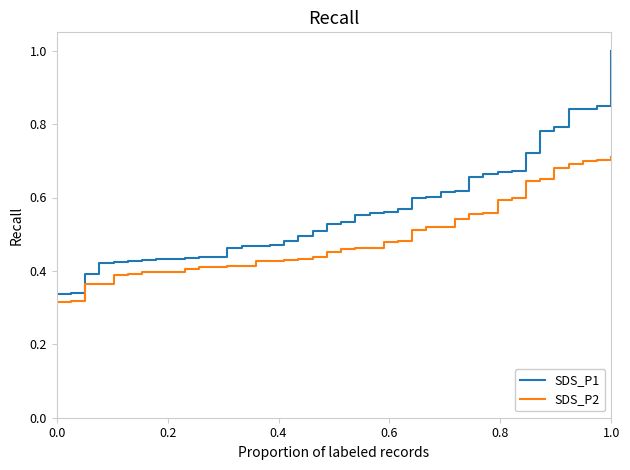

True or false: SDS_P2 and SDS_P1 intersect in this chart.

False